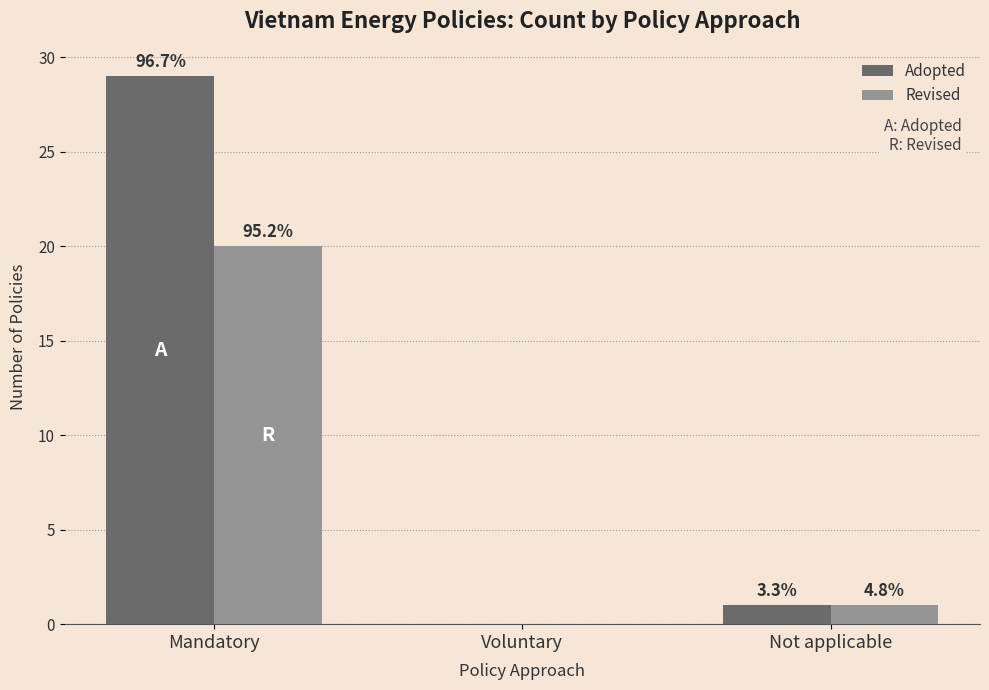

Reading left to right, what are all the values shown in this chart?

Adopted: 29	0	1
Revised: 20	0	1